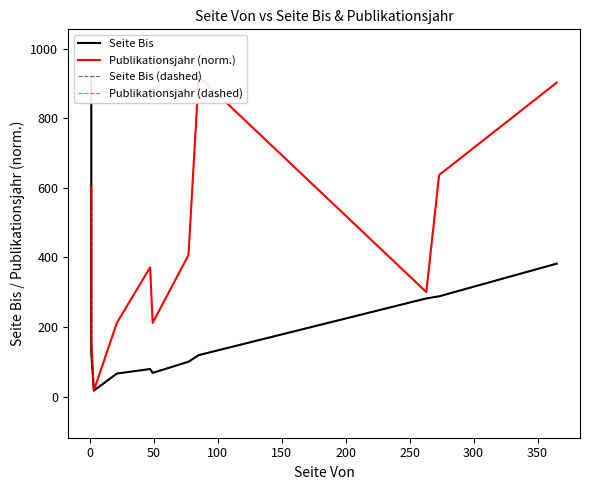

Rank the series at 350 from lowest to highest value.

Seite Bis, Seite Bis (dashed), Publikationsjahr (norm.), Publikationsjahr (dashed)